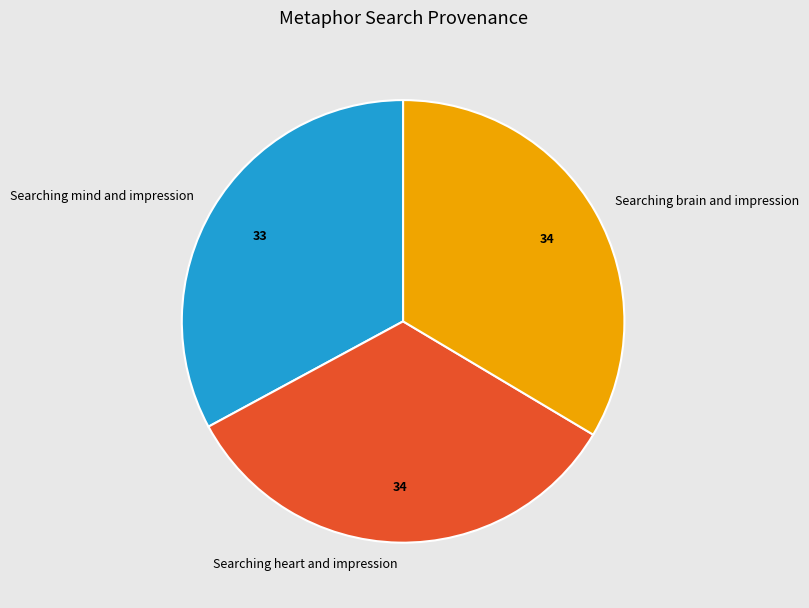

How many segments does this pie chart have?

3